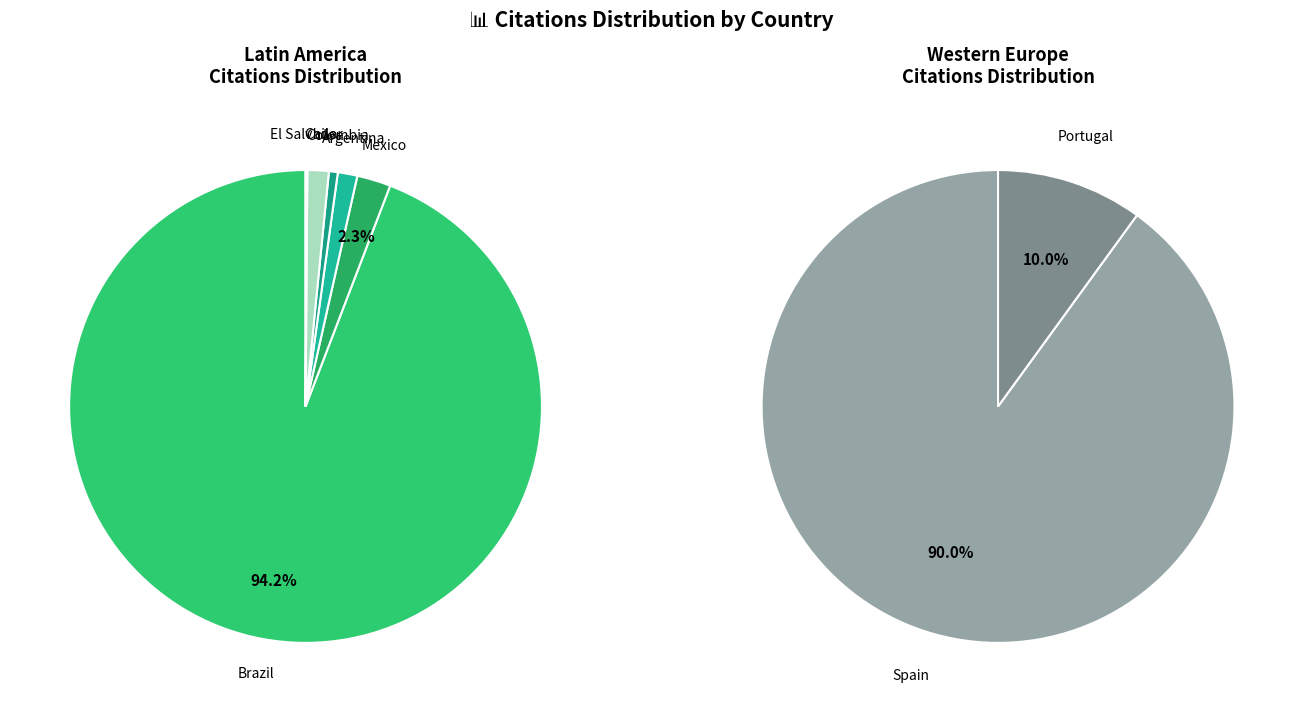

Does Chile account for over 50% of the chart?

No